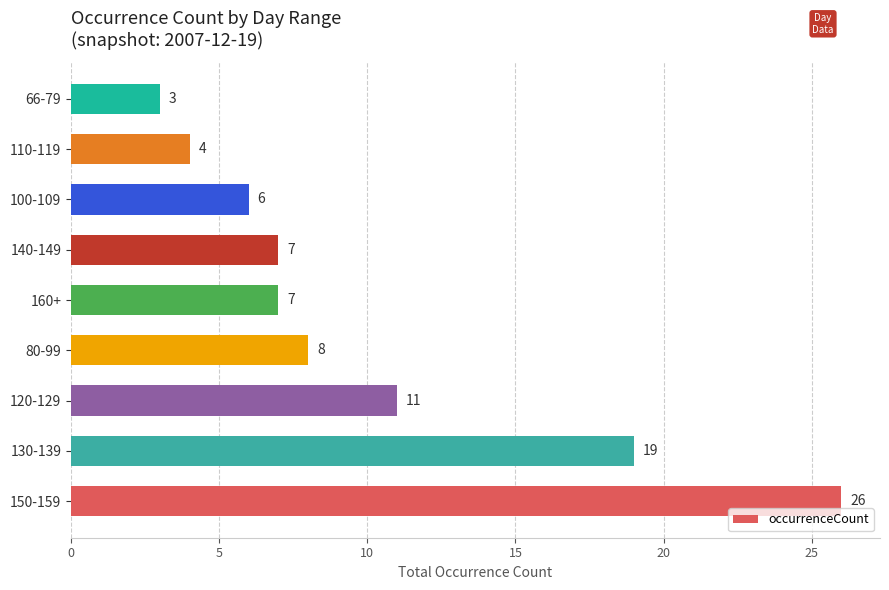

What is the sum of the values at 120-129 and 150-159?

37